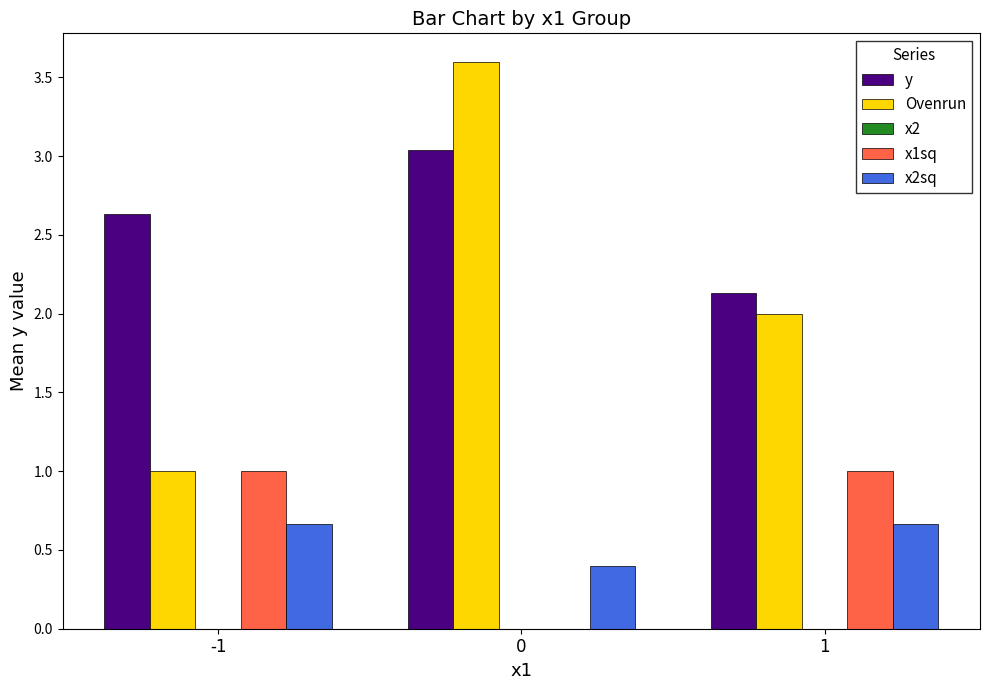

Which series has the largest total across all categories?

y